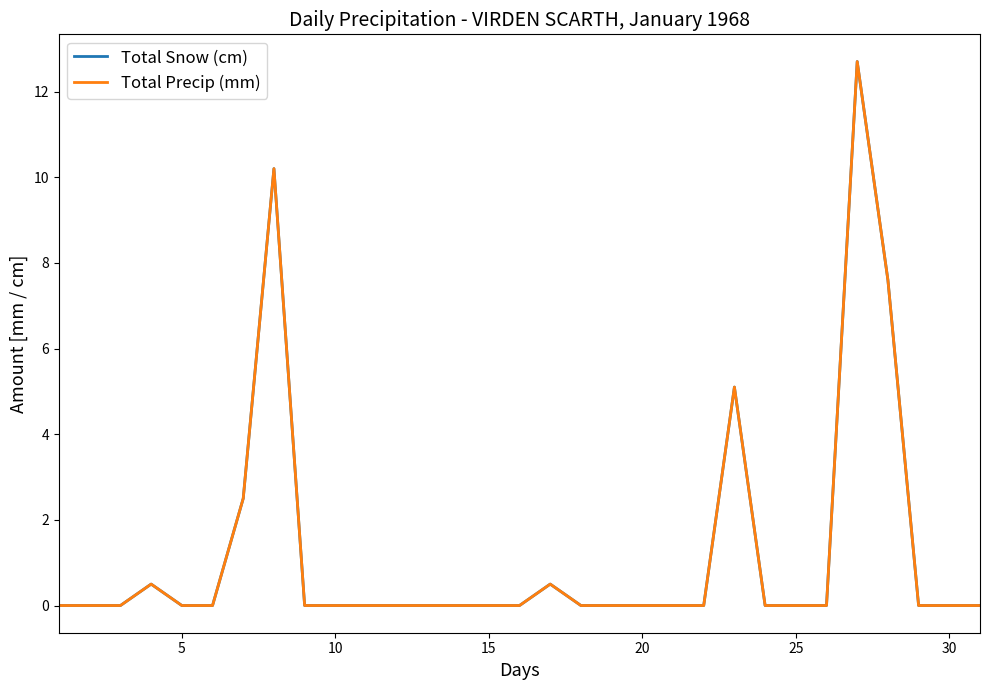

Reading right to left, extract all data points from this chart.

Total Snow (cm): 0.0	0.0	0.0	7.6	12.7	0.0	0.0	0.0	5.1	0.0	0.0	0.0	0.0	0.0	0.5	0.0	0.0	0.0	0.0	0.0	0.0	0.0	0.0	10.2	2.5	0.0	0.0	0.5	0.0	0.0	0.0
Total Precip (mm): 0.0	0.0	0.0	7.6	12.7	0.0	0.0	0.0	5.1	0.0	0.0	0.0	0.0	0.0	0.5	0.0	0.0	0.0	0.0	0.0	0.0	0.0	0.0	10.2	2.5	0.0	0.0	0.5	0.0	0.0	0.0